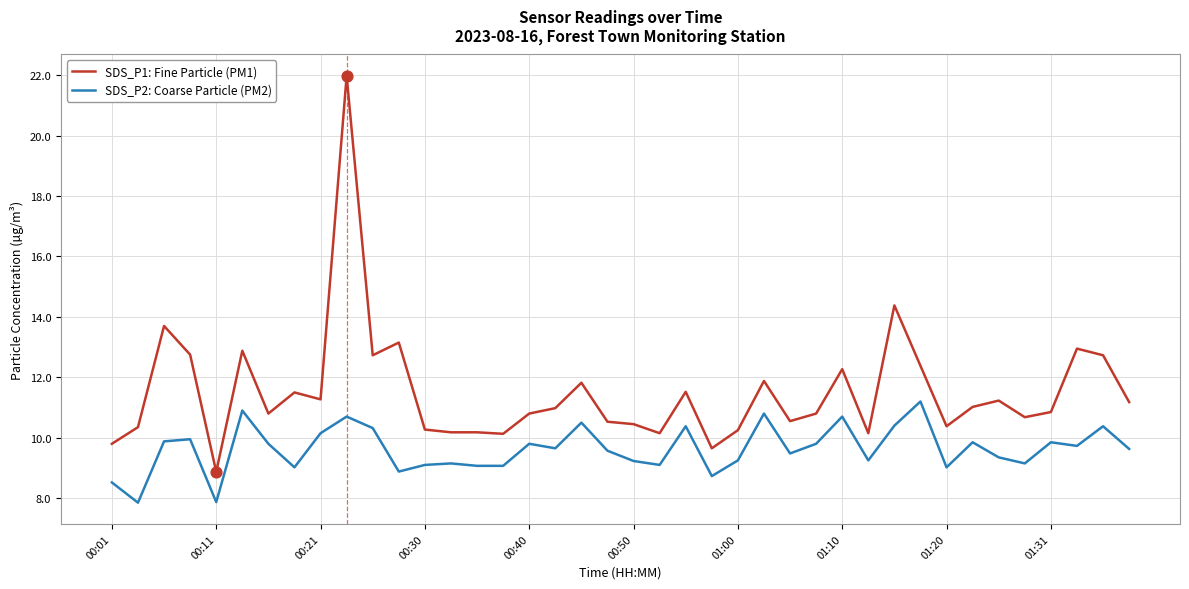

At how many categories does at least one series exceed 21?

1